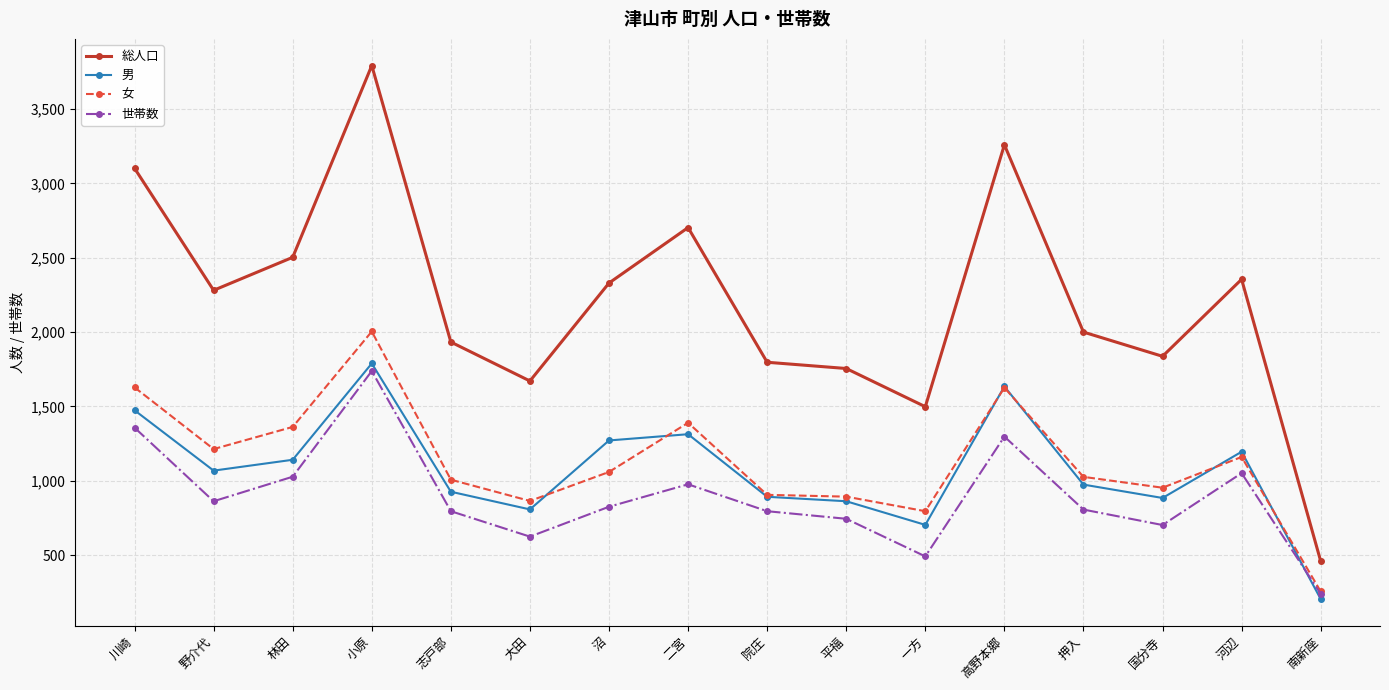

Is the value of 世帯数 at 国分寺 greater than the value of 総人口 at 院庄?

No